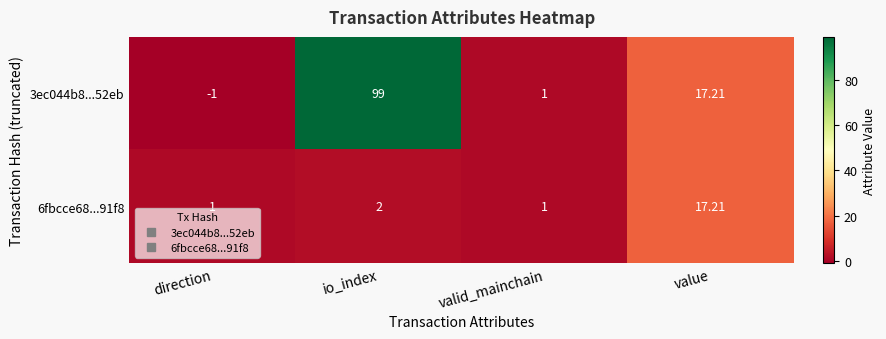

Which category has the lowest value across all series?

direction